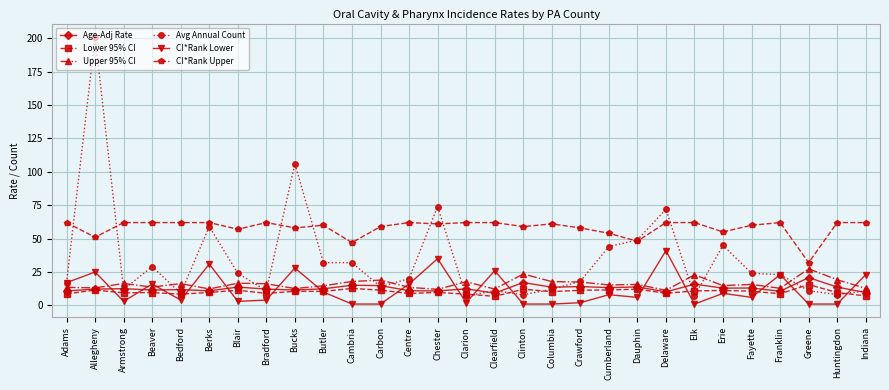

Between Allegheny and Berks, which series saw the biggest shift?

Avg Annual Count